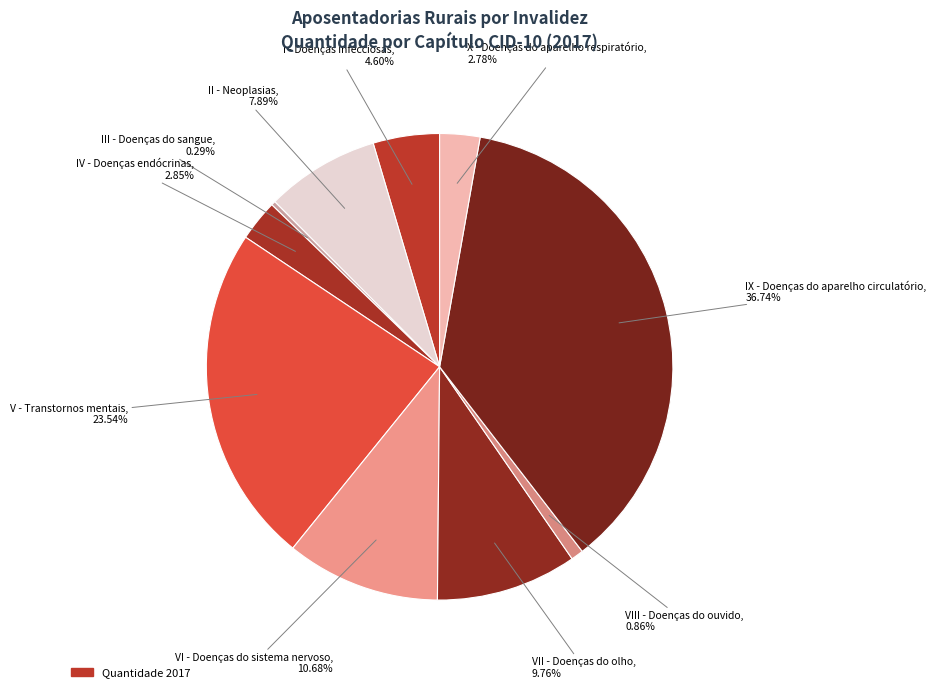

Count the number of slices in the pie.

10